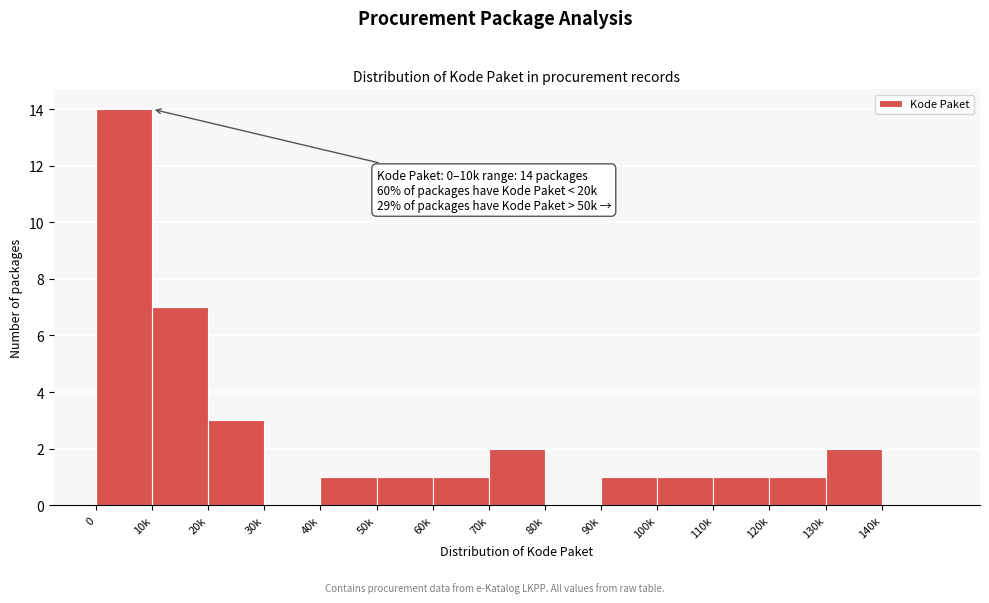

Reading right to left, what are all the values shown in this chart?

140k=0	130k=2	120k=1	110k=1	100k=1	90k=1	80k=0	70k=2	60k=1	50k=1	40k=1	30k=0	20k=3	10k=7	0=14